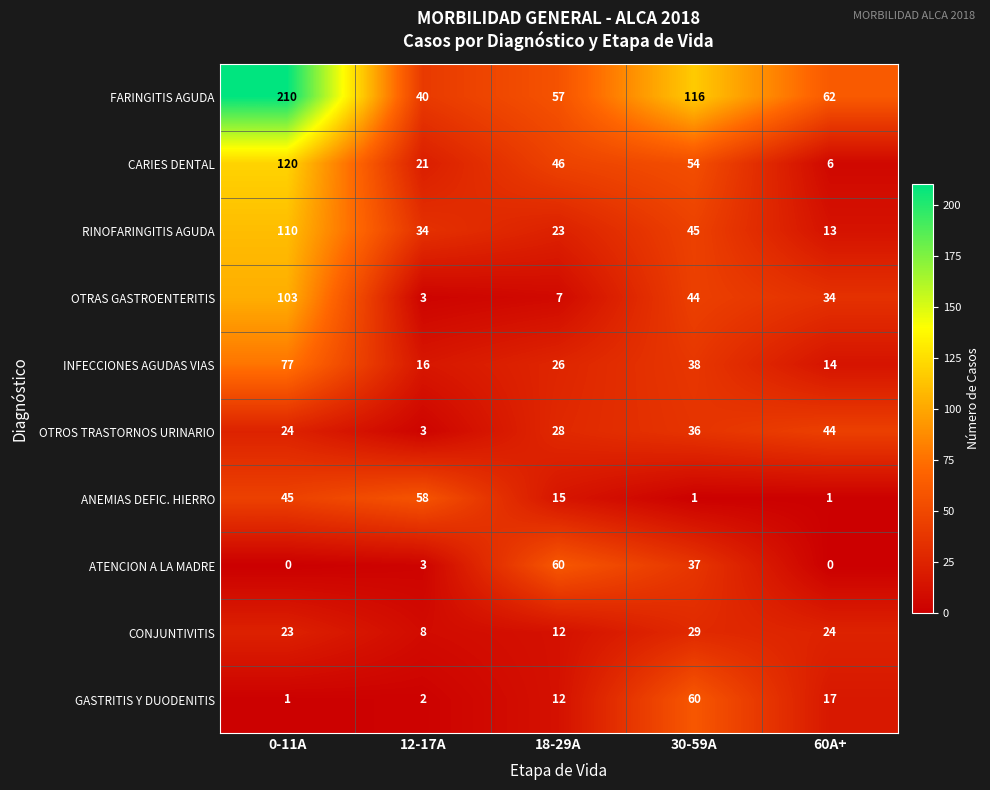

What is the average value of the OTRAS GASTROENTERITIS series?

38